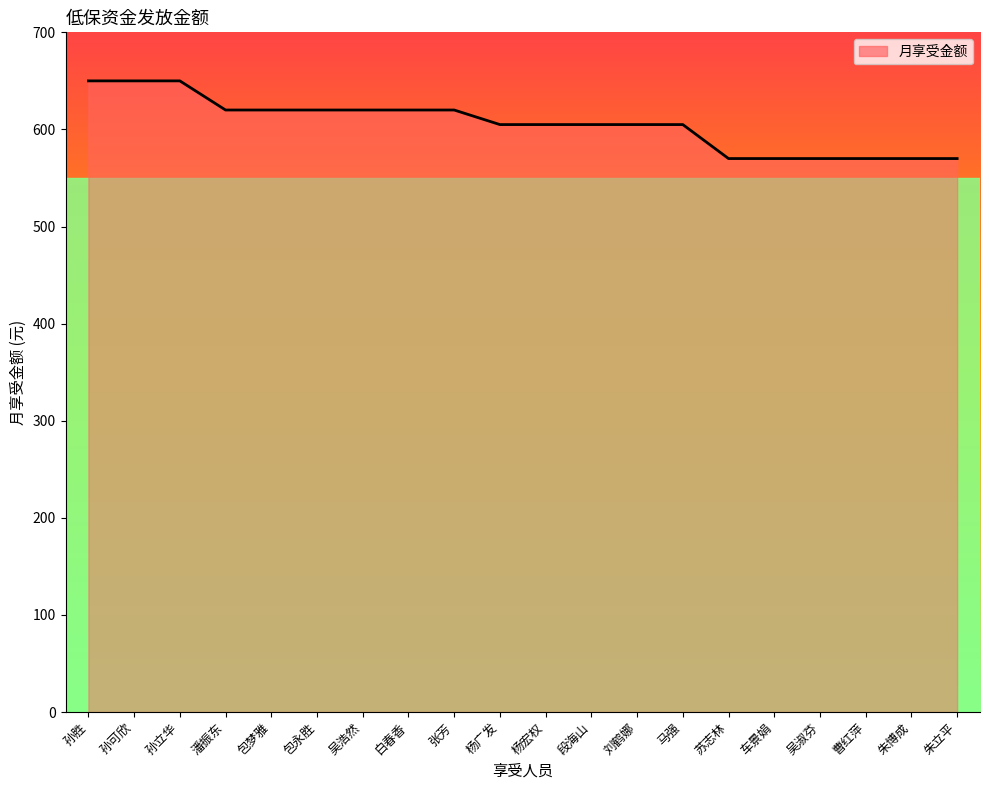

What is the smallest value displayed?

570